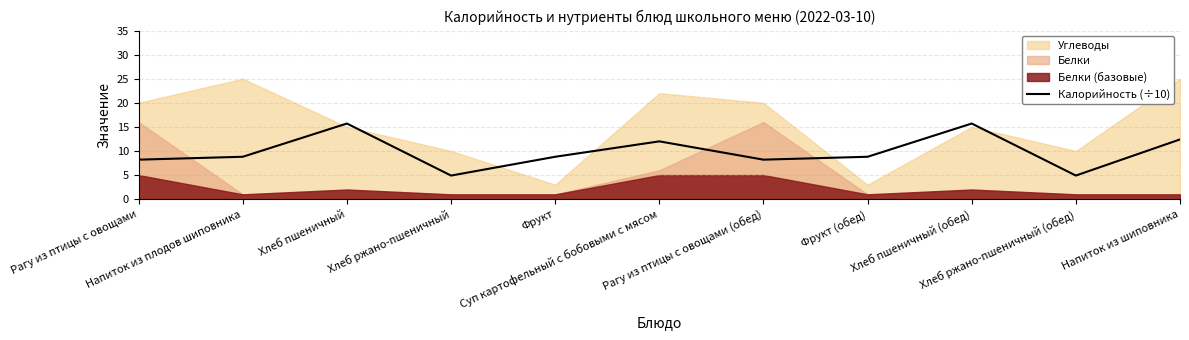

Where is the first local minimum?

Хлеб ржано-пшеничный